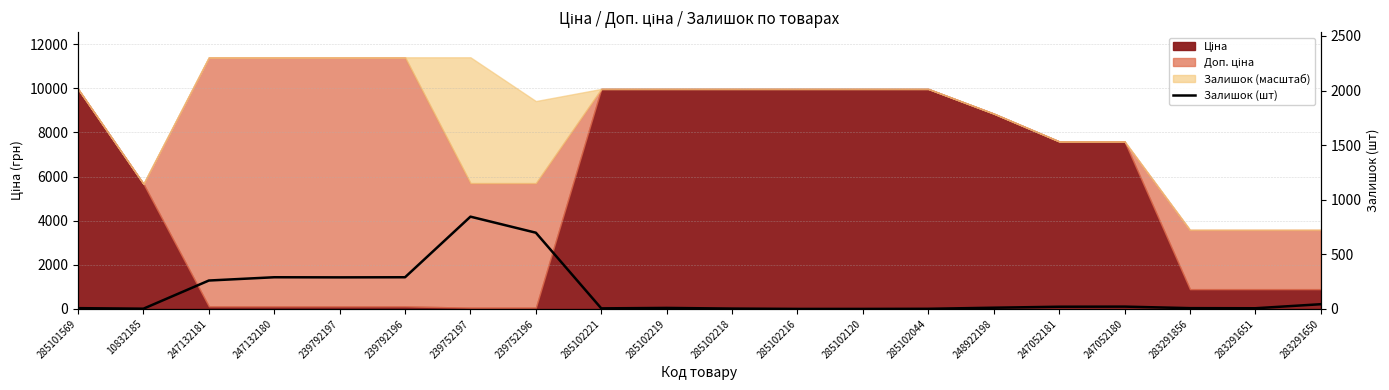

Rank the categories by value from lowest to highest.

285102216, 285102120, 285102044, 10832185, 285102218, 285102221, 283291651, 285101569, 283291856, 285102219, 248922198, 247052181, 247052180, 283291650, 247132181, 239792197, 247132180, 239792196, 239752196, 239752197